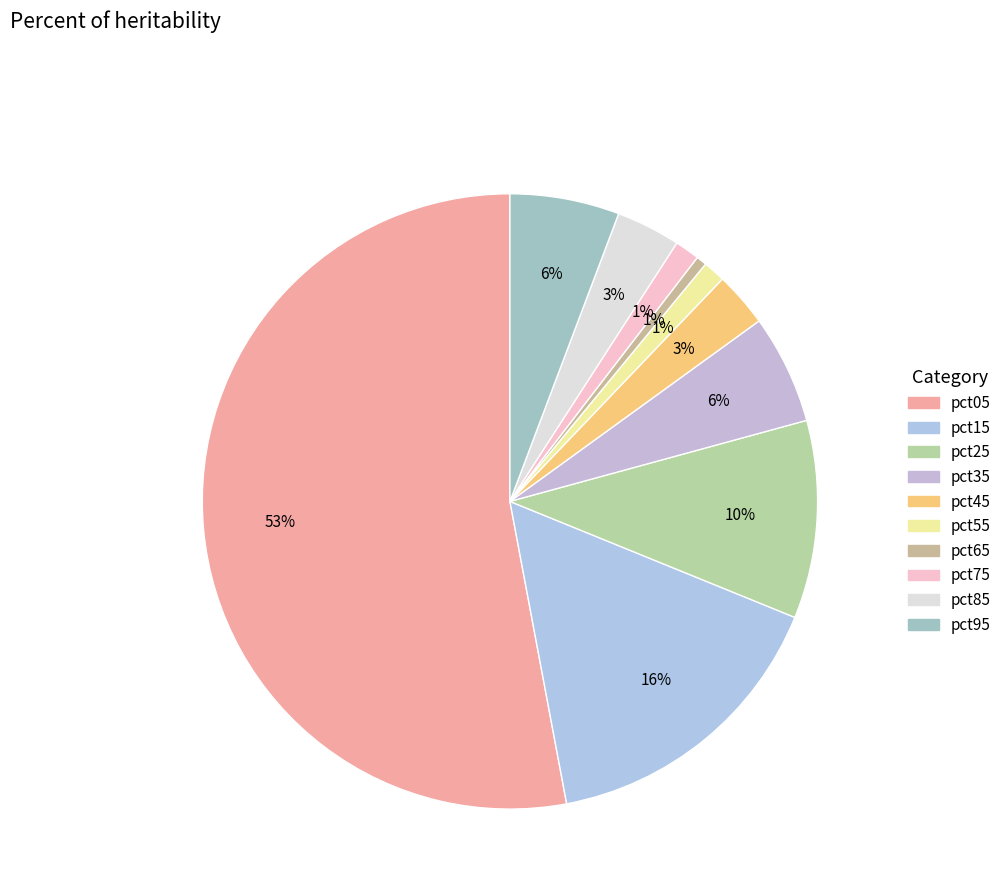

Do pct55 and pct75 together represent more than half of the pie?

No